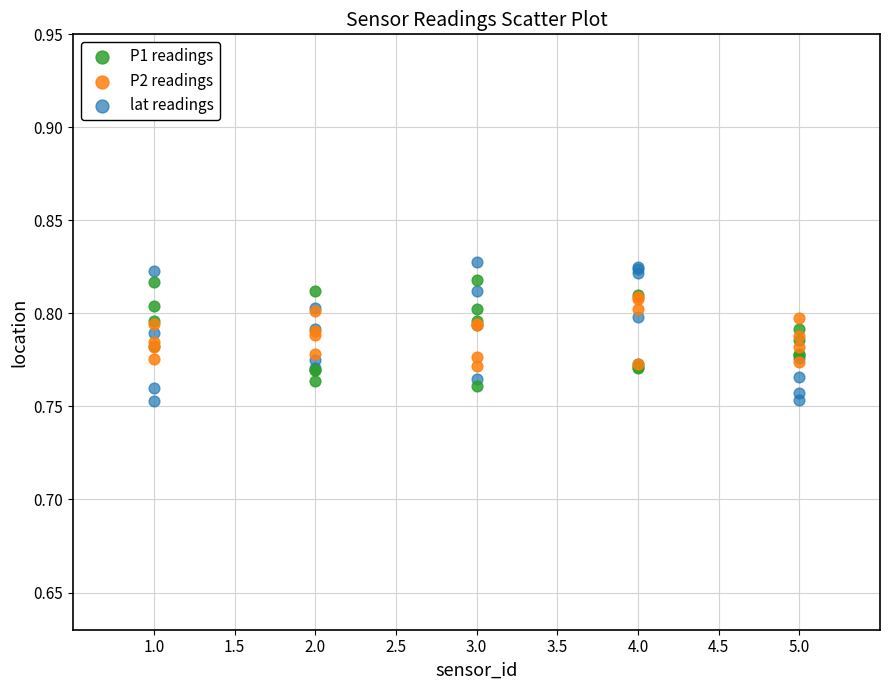

Which series has the largest Y range (max minus min)?

lat readings